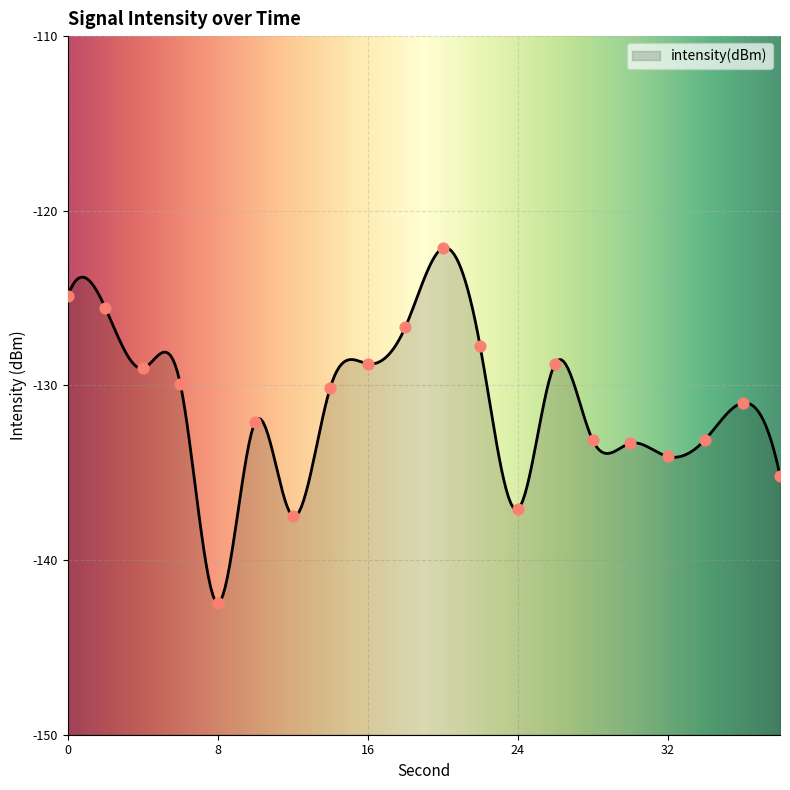

What is the change in value from 12 to 24?

+0.4